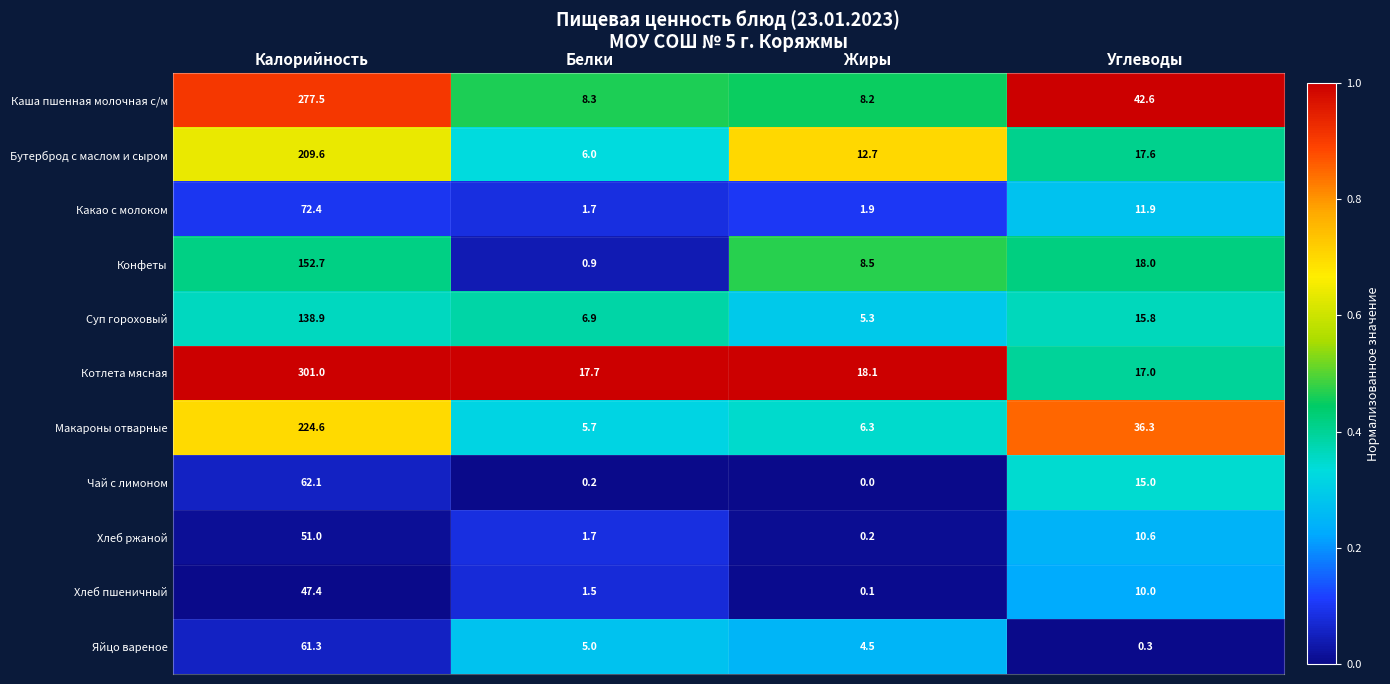

What is the average value of the Макароны отварные series?

68.2